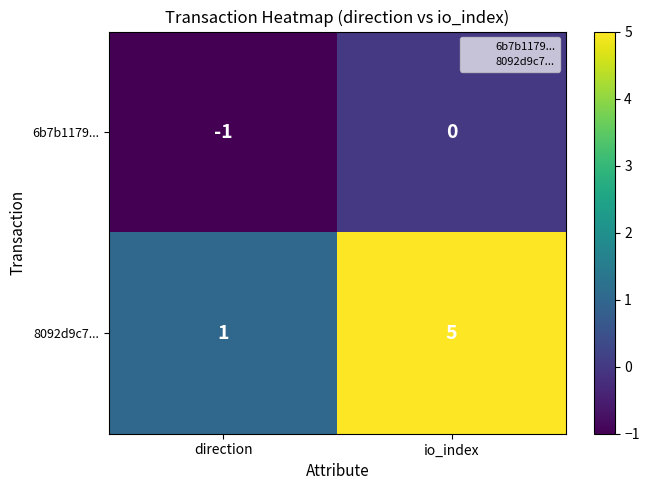

Is the value of 6b7b1179... at direction greater than the value of 8092d9c7... at io_index?

No